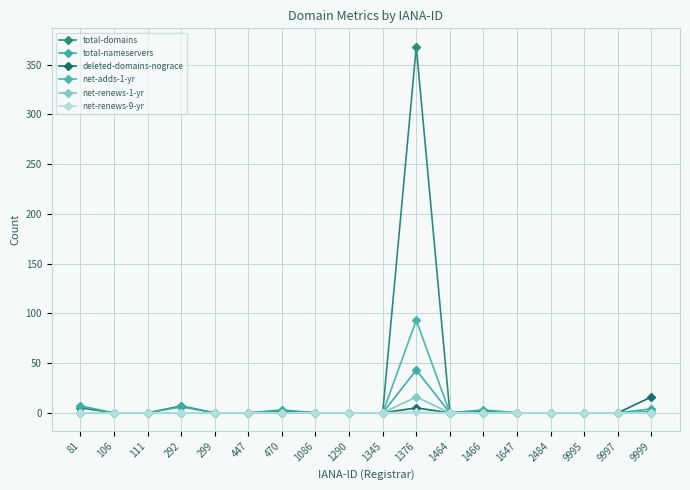

At which category does the chart reach its minimum across all series?

106